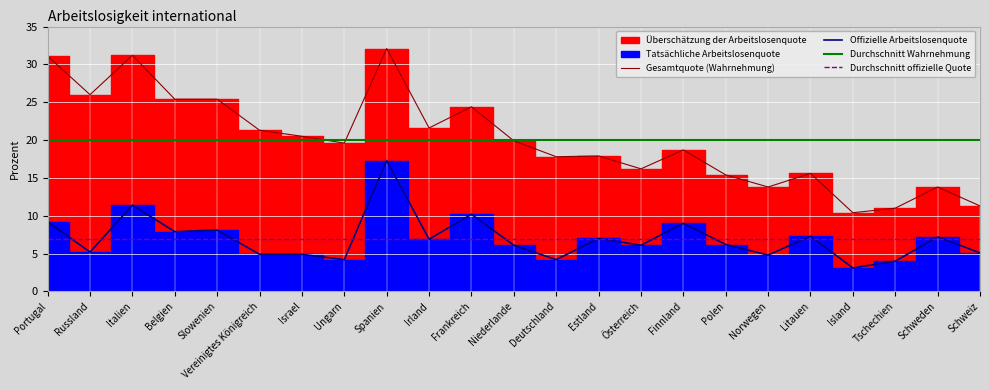

The chart shows a value of 4.2 at Island. True or false?

False